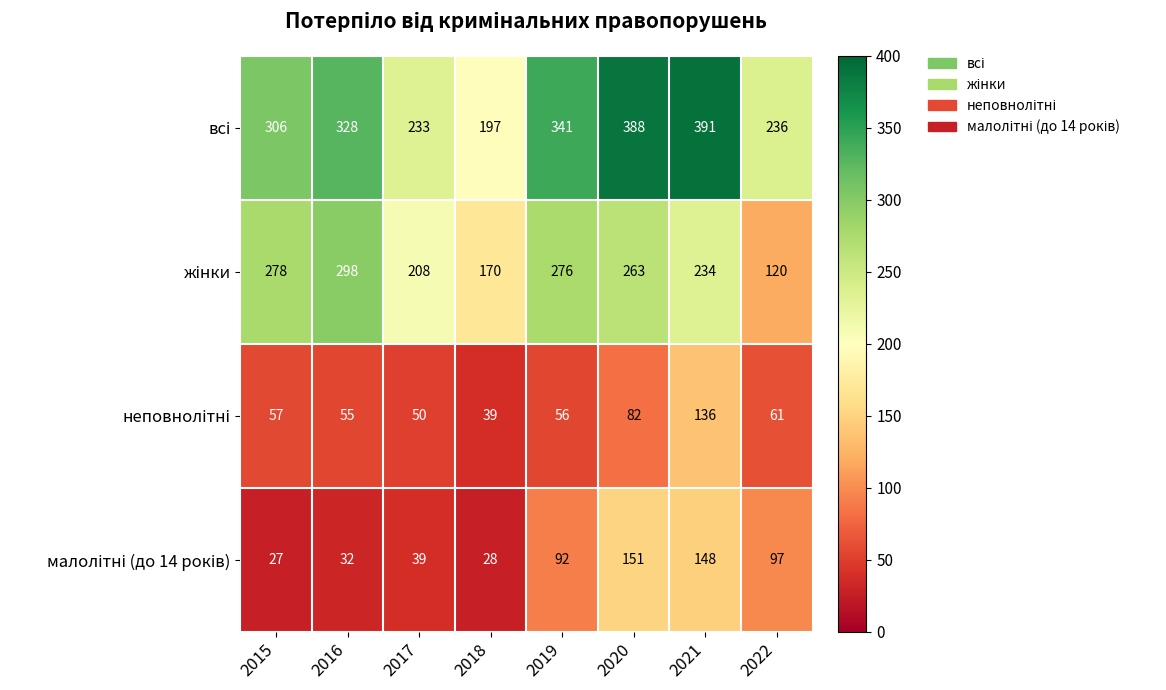

What is the difference between the highest and lowest values at 2020?

306